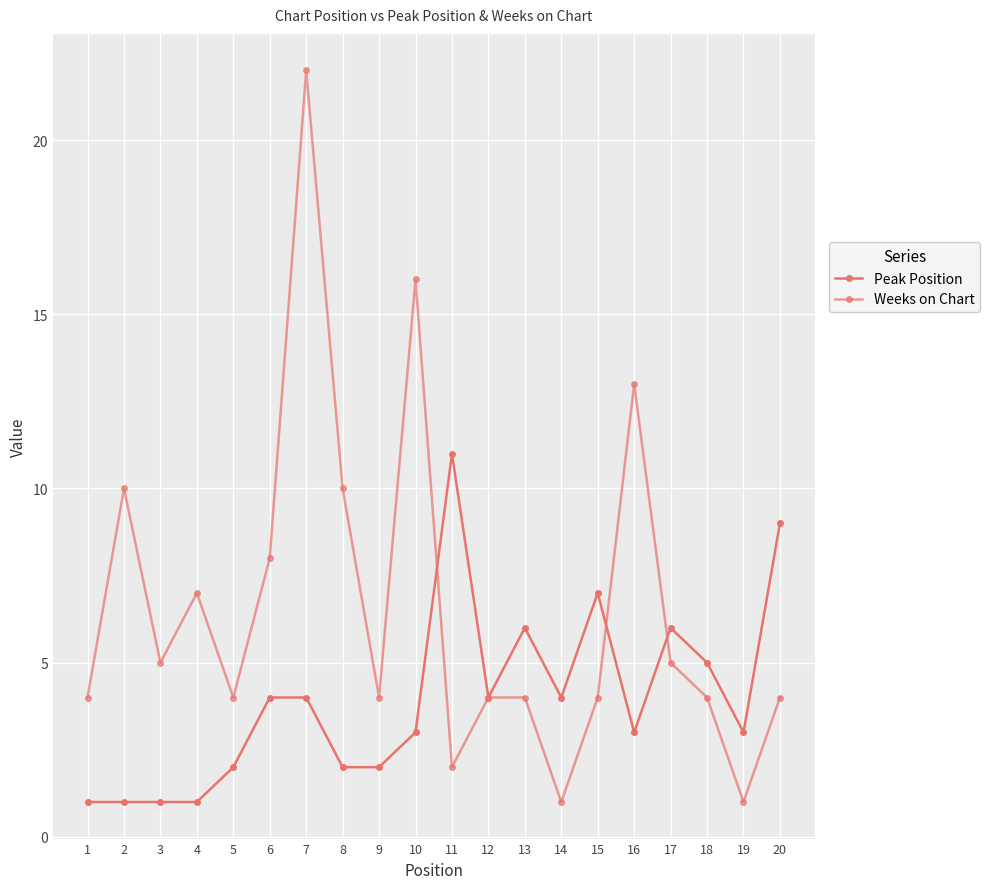

How many series are shown in this chart?

2